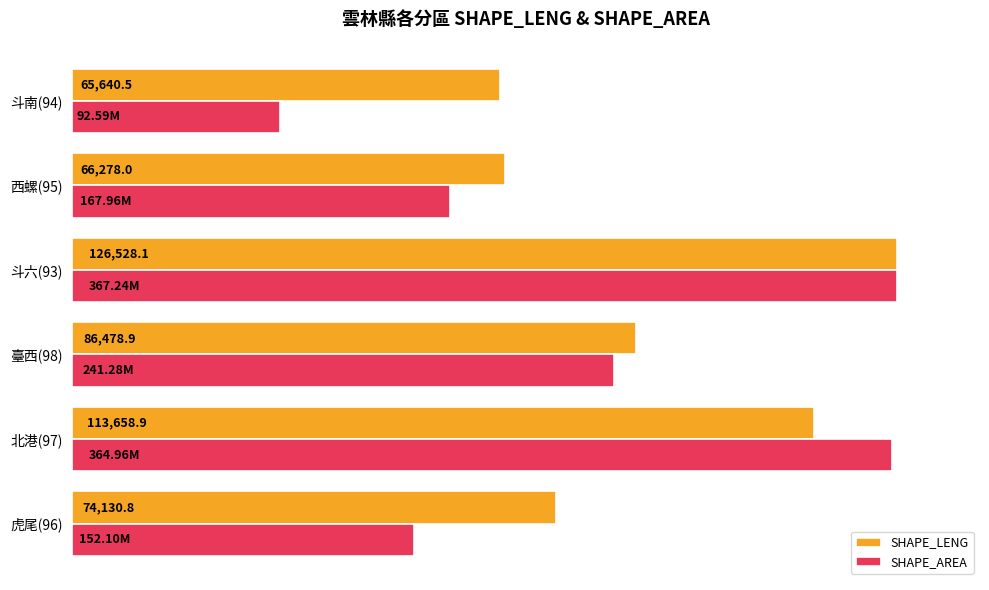

What are all the series names shown in the legend?

SHAPE_LENG, SHAPE_AREA